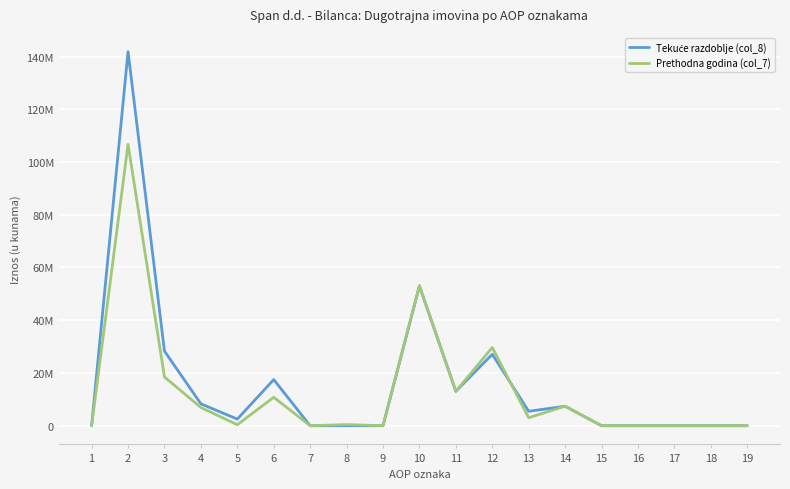

Is this an area chart (filled region under the line)?

No